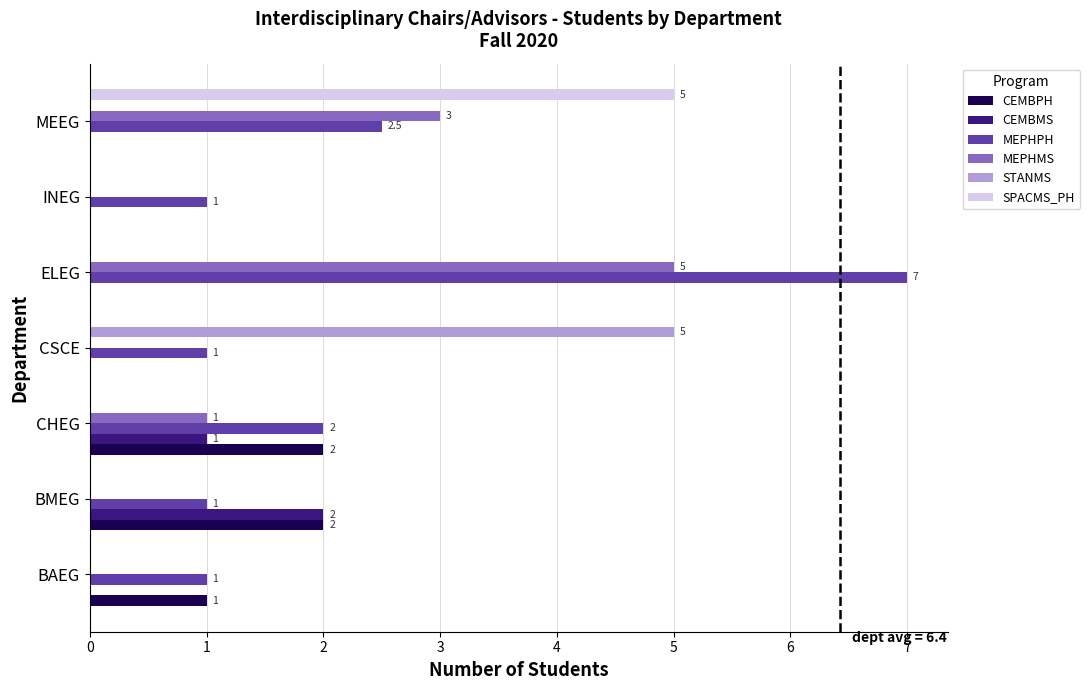

How many distinct data groups are displayed?

6